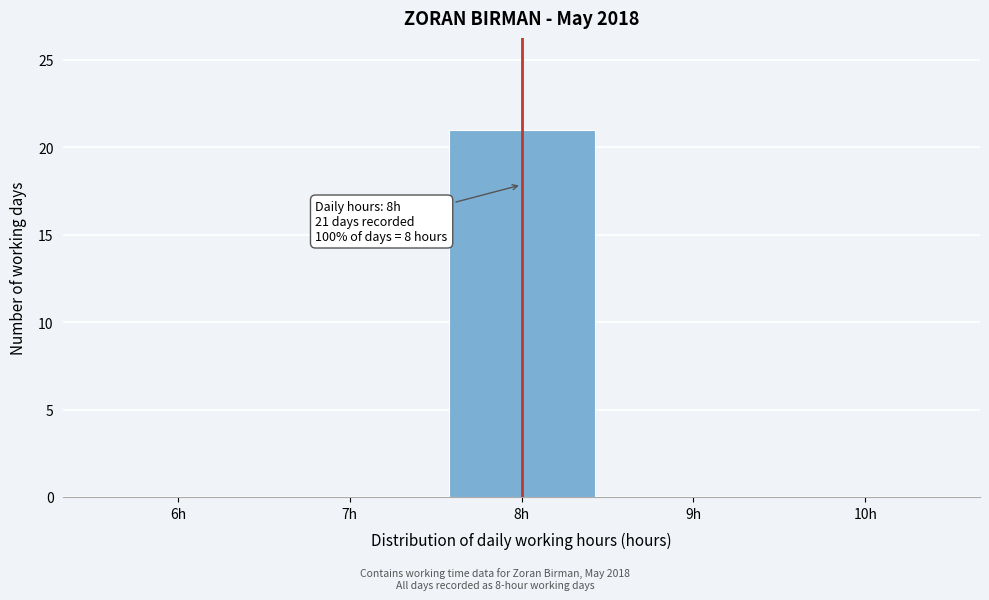

Which range on the x-axis has the tallest bar?

7.5 to 8.5